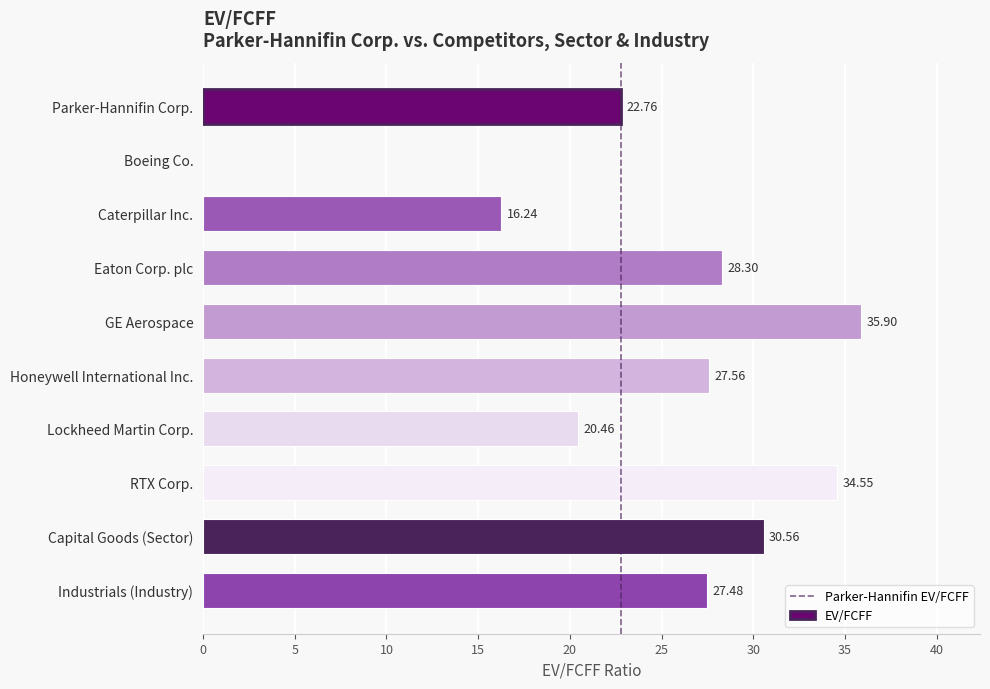

The value at RTX Corp. is 34.5. True or false?

True